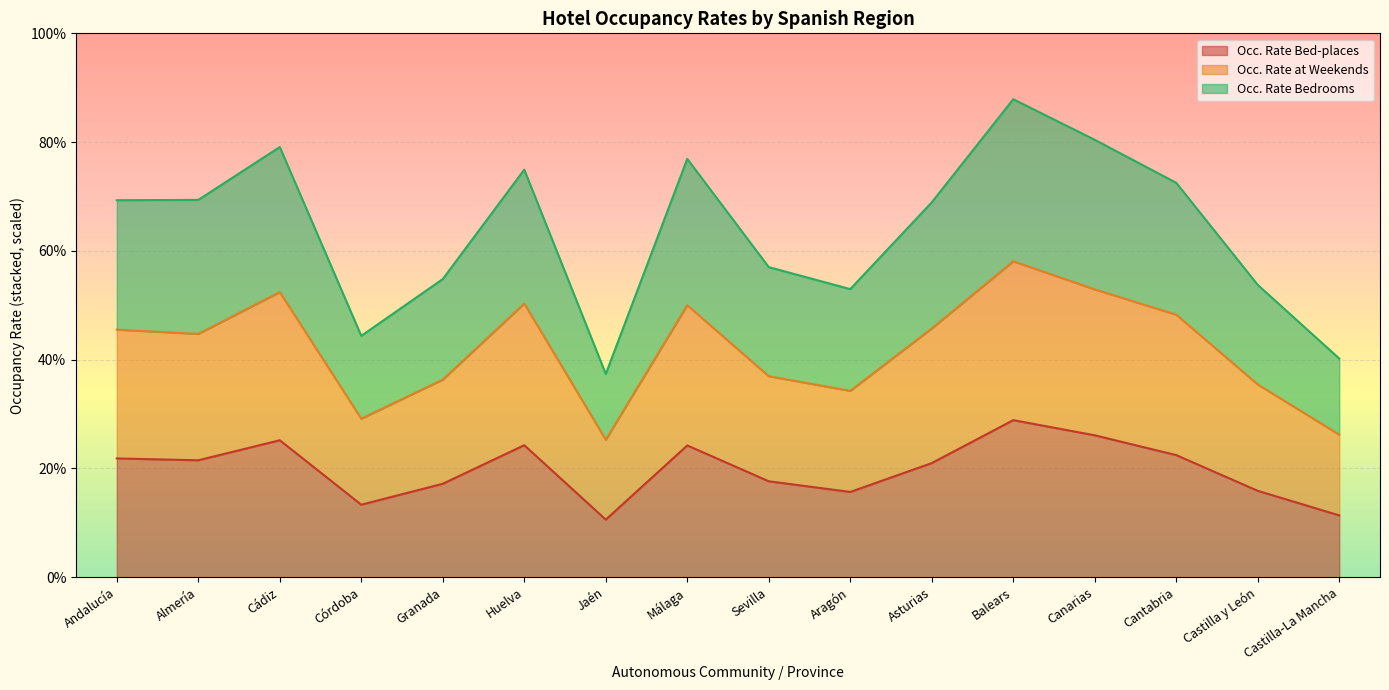

Rank the series by their average value, from lowest to highest.

Occupancy Rate Bed-places, Occupancy Rate Weekends, Occupancy Rate Bedrooms